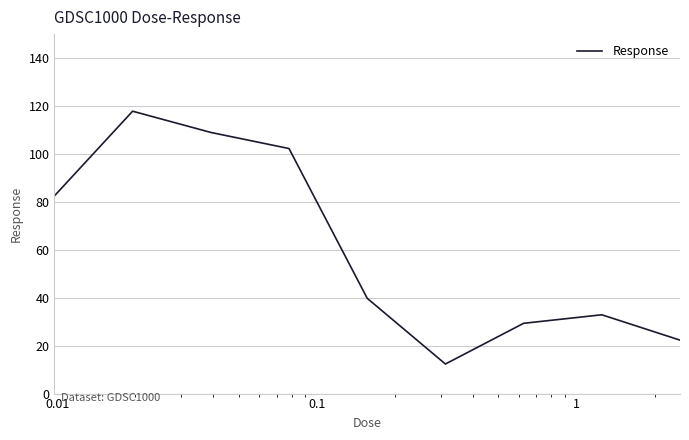

What is the greatest value displayed?

117.8